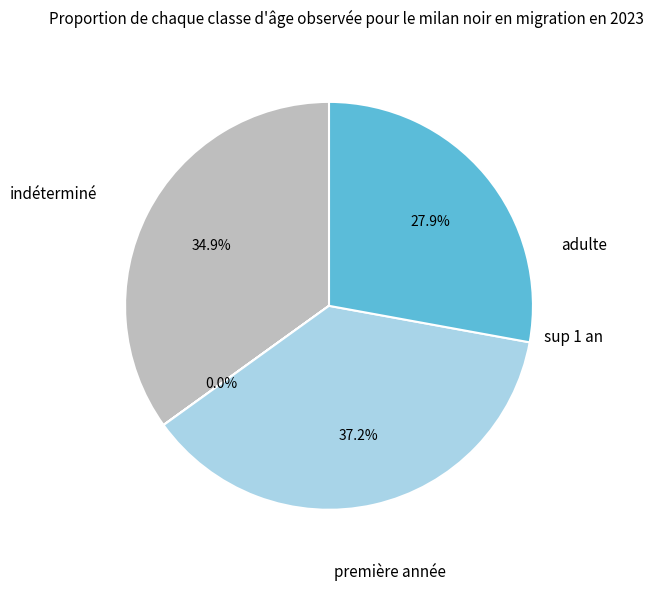

Is there a majority slice in this chart?

No